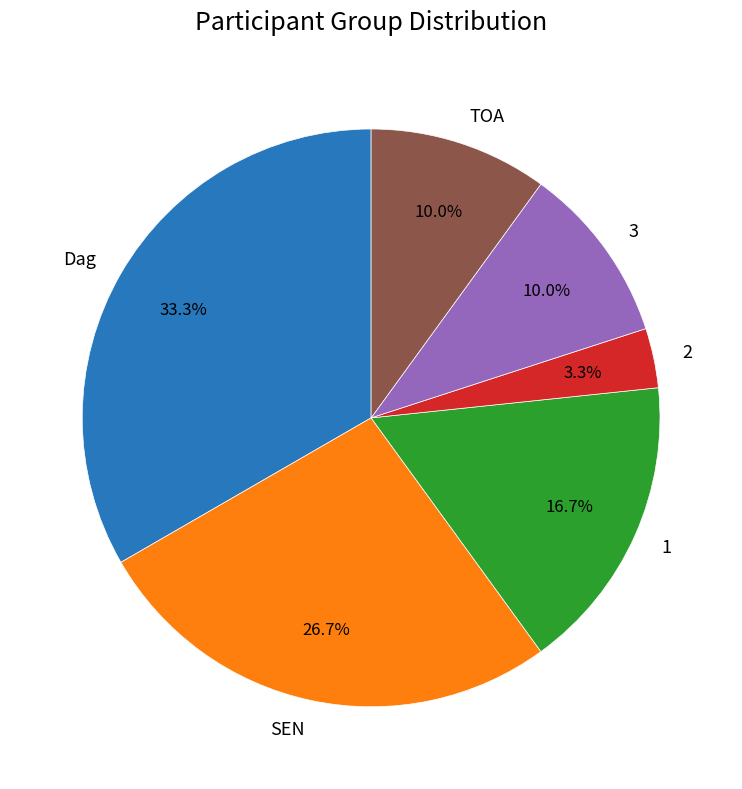

How many segments does this pie chart have?

6